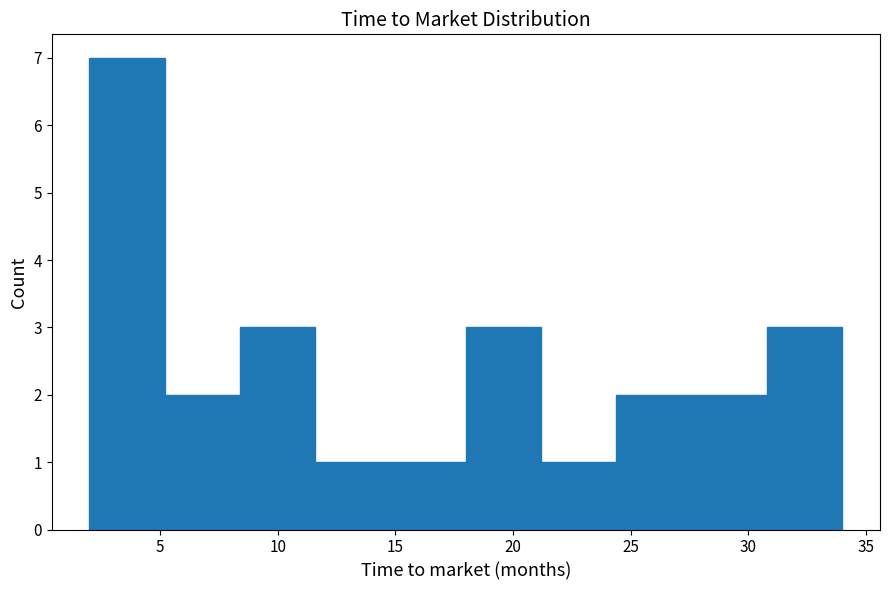

Over which range of the x-axis is the bar tallest?

2.0 to 5.2